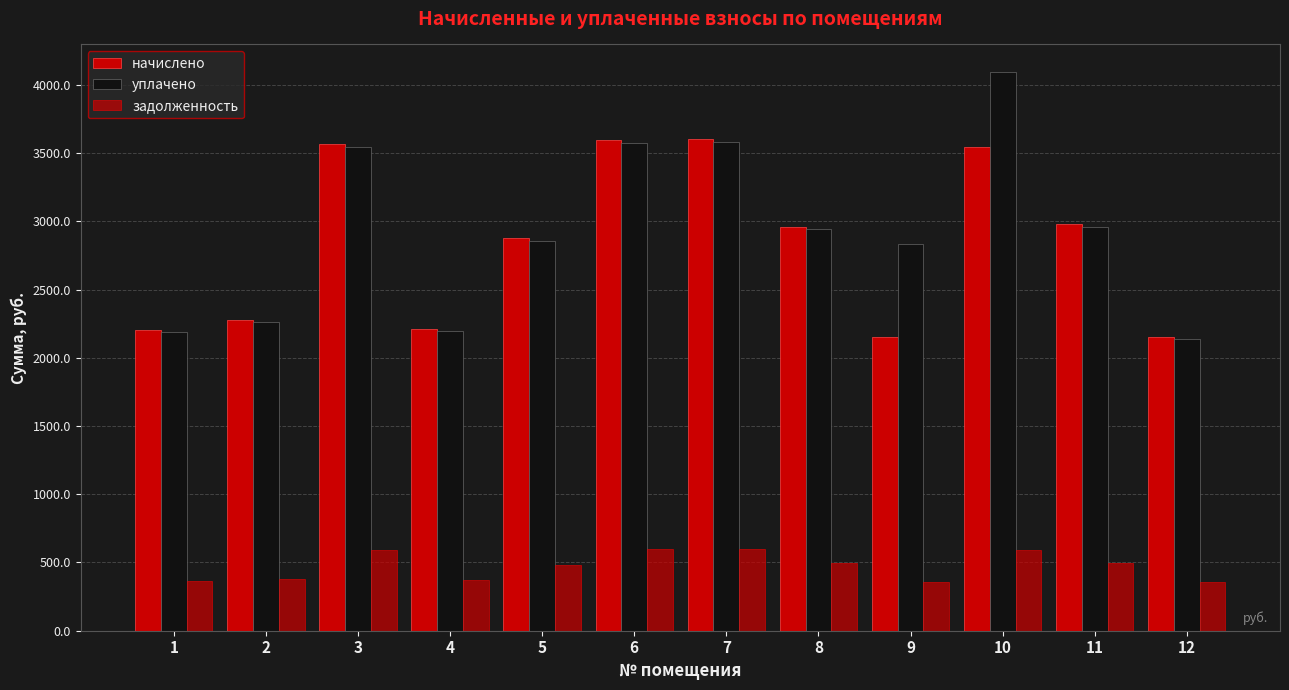

What is the value of the задолженность bar at the 12th from the left?

359.1